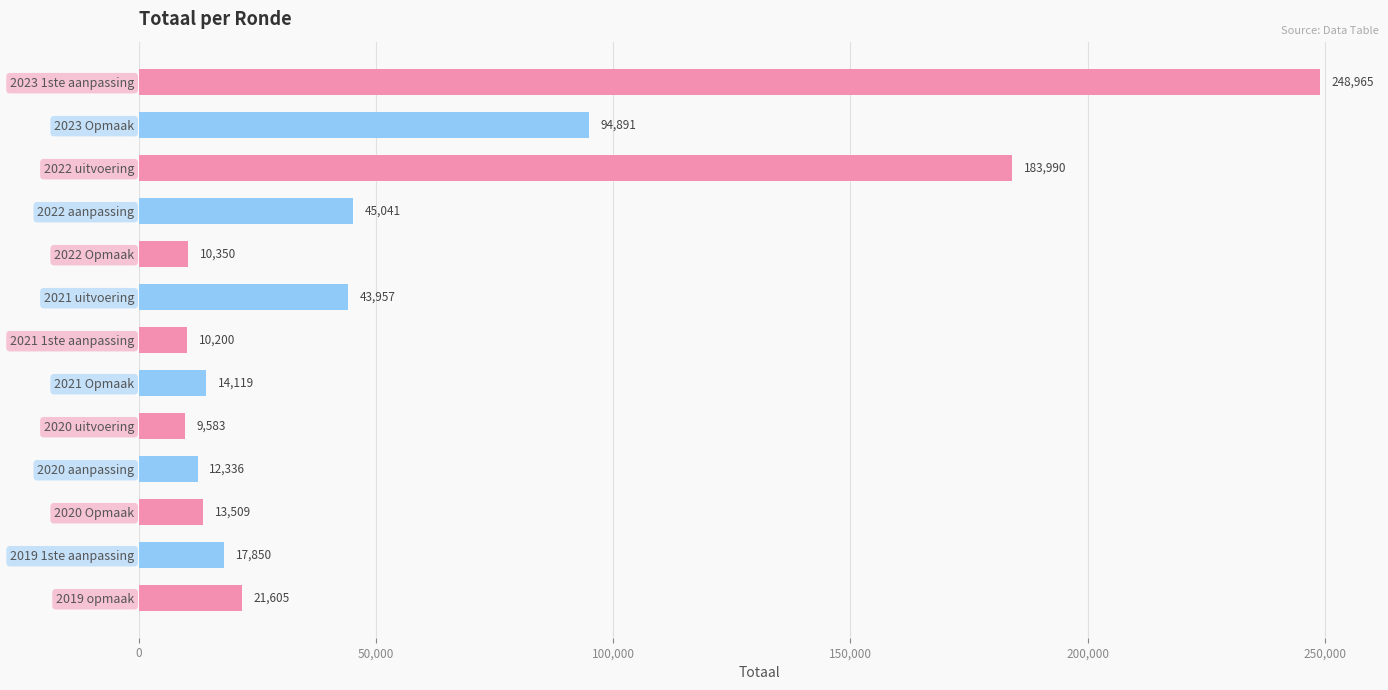

How many data points are less than 17850?

6